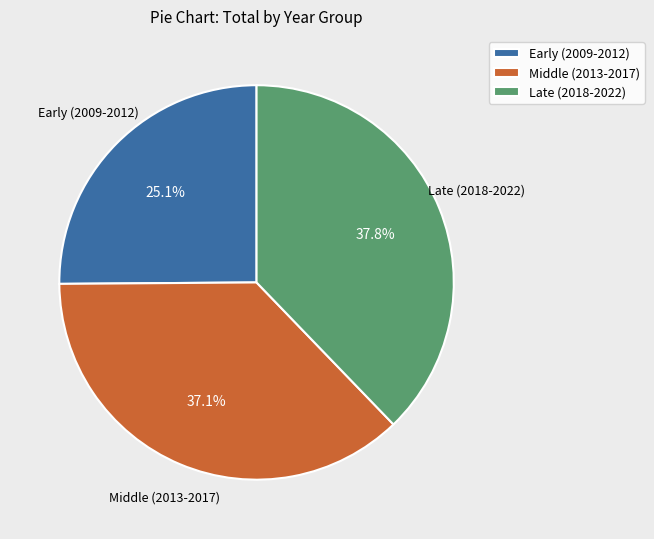

How many segments does this pie chart have?

3